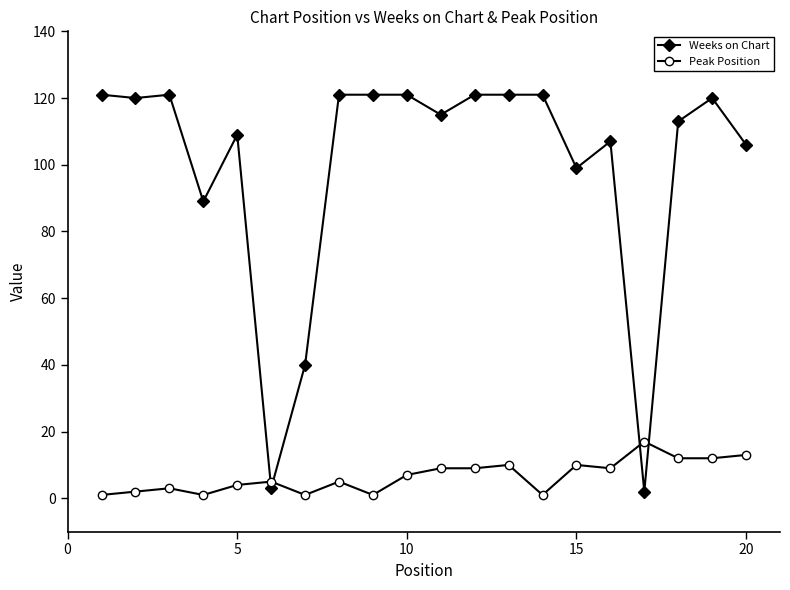

Which series has the largest range (max minus min)?

Weeks on Chart